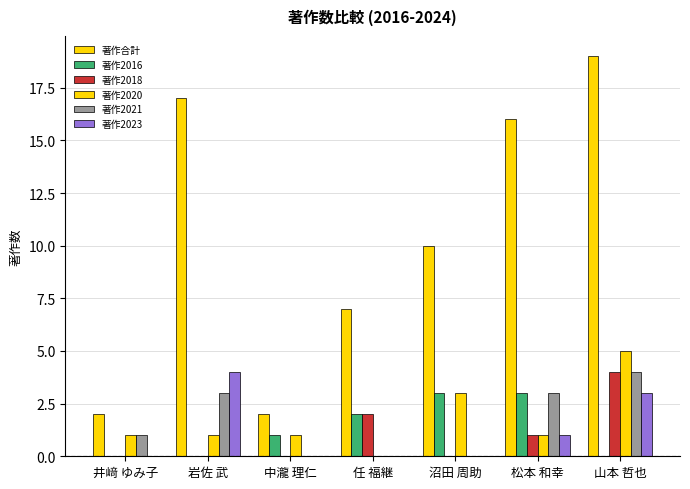

Does the chart contain stacked bars?

No